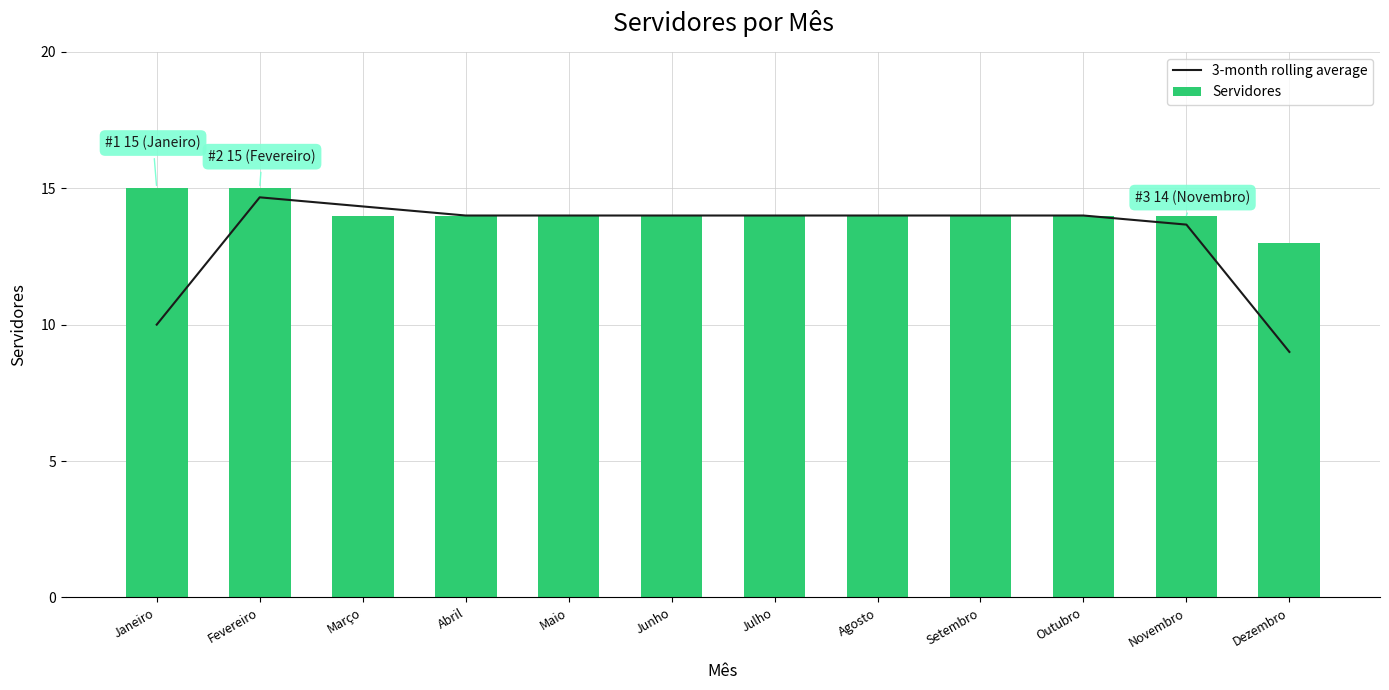

How many groups of bars are there?

12